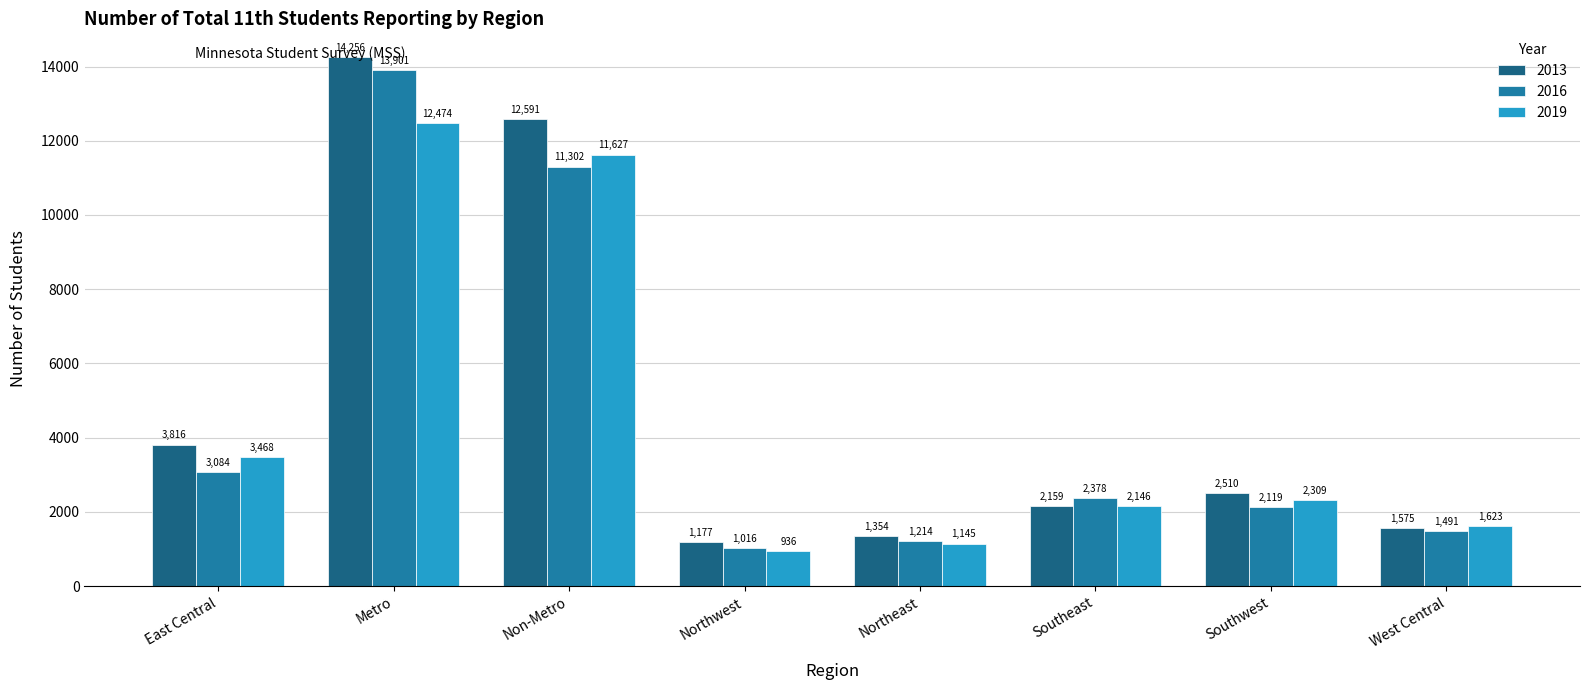

Reading right to left, what are all the values shown in this chart?

2013: West Central=1575	Southwest=2510	Southeast=2159	Northeast=1354	Northwest=1177	Non-Metro=12591	Metro=14256	East Central=3816
2016: West Central=1491	Southwest=2119	Southeast=2378	Northeast=1214	Northwest=1016	Non-Metro=11302	Metro=13901	East Central=3084
2019: West Central=1623	Southwest=2309	Southeast=2146	Northeast=1145	Northwest=936	Non-Metro=11627	Metro=12474	East Central=3468